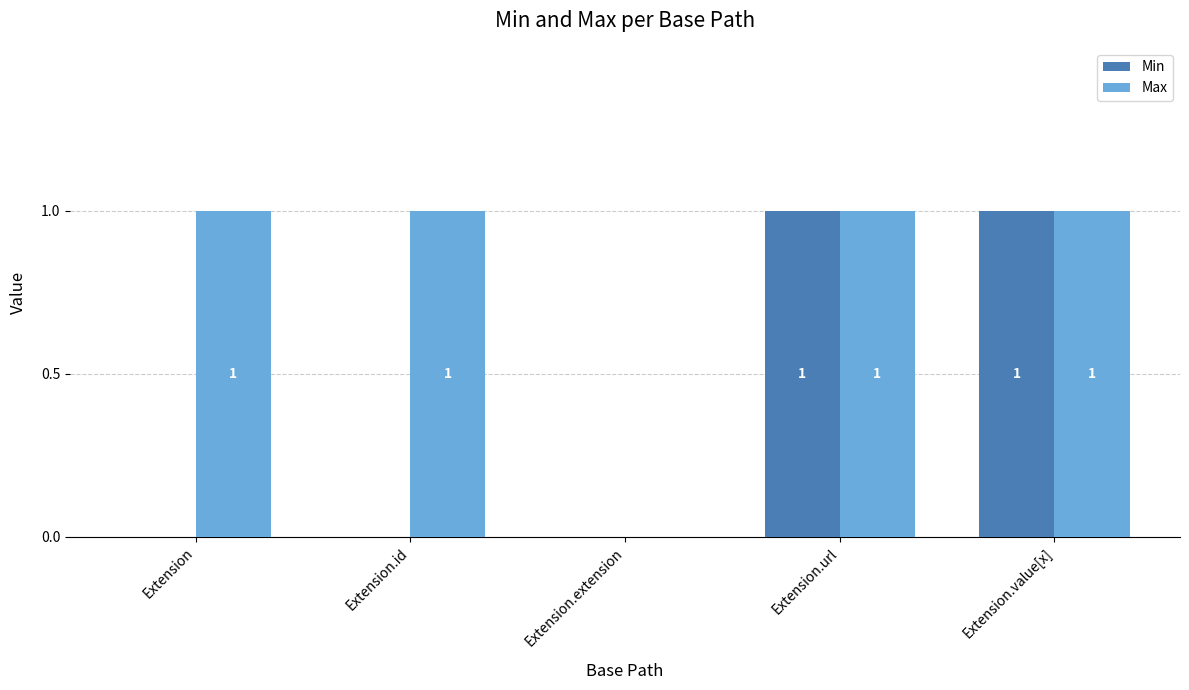

True or false: Min has a value of 1 at Extension.value[x].

True